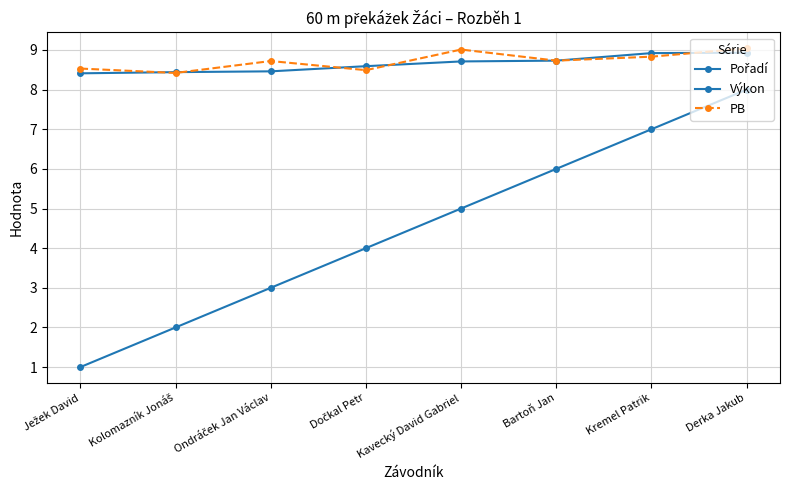

Count the number of categories in the chart.

8